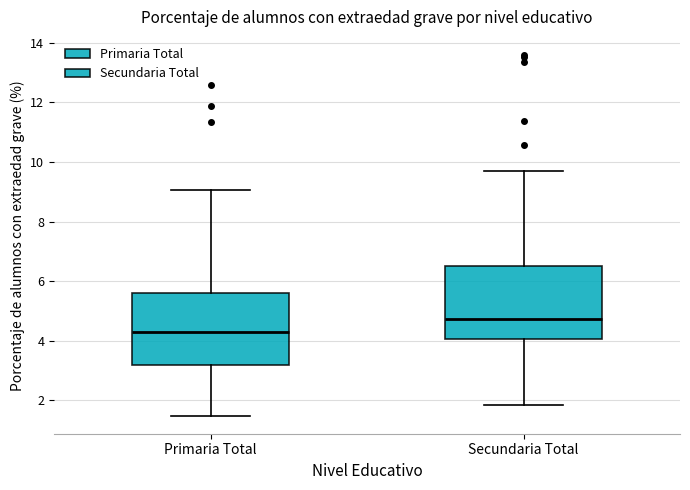

Where is the lower edge of the box for Secundaria Total on the y-axis? The values are not printed on the chart, so give them approximately, as read against the axis.

4.0